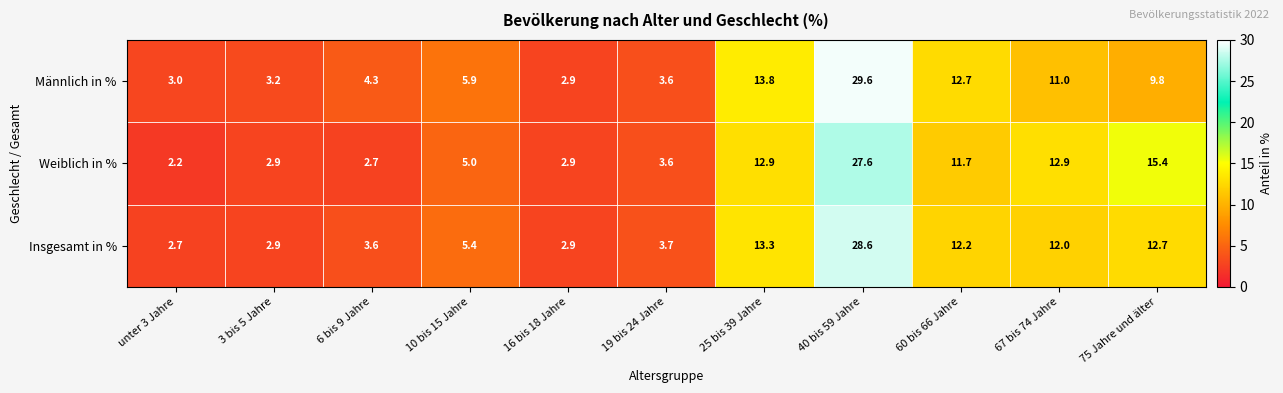

What is the difference between the maximum and minimum values in the Männlich in % series?

26.7